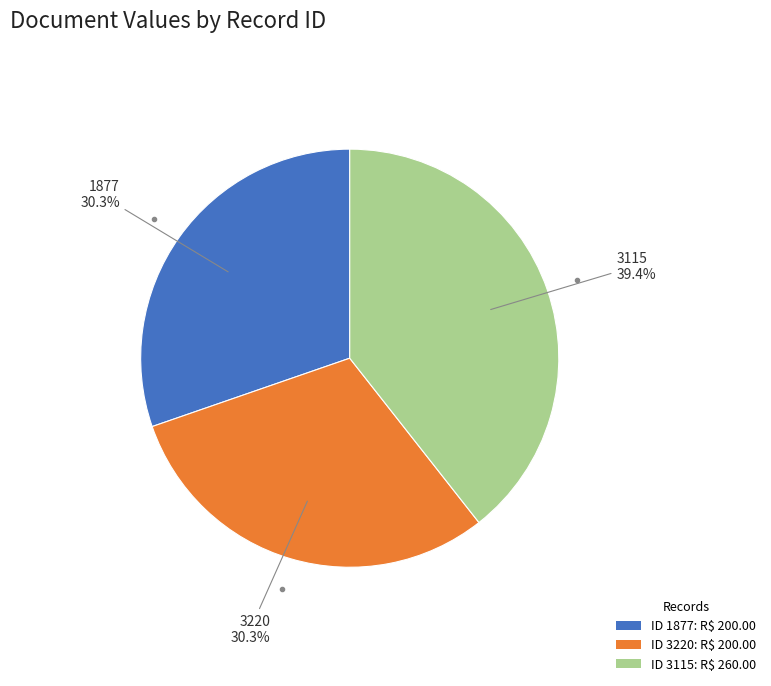

Is there a majority slice in this chart?

No